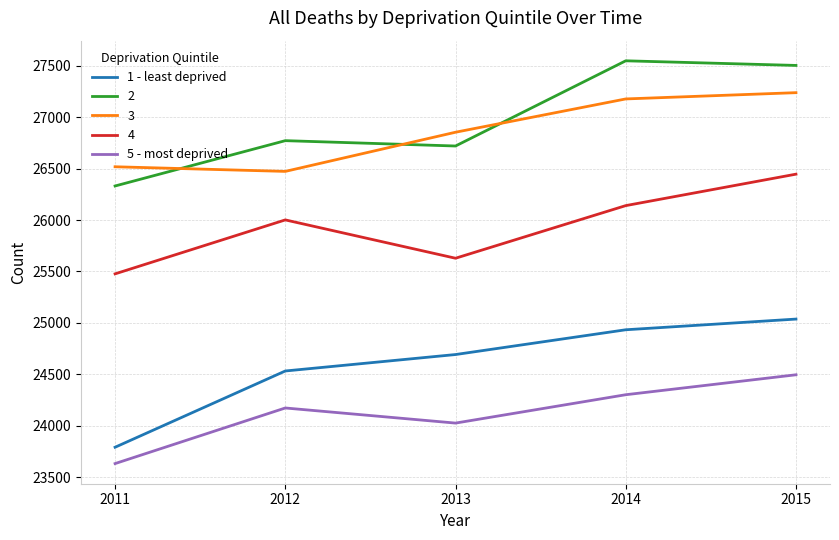

Rank the series at 2015 from highest to lowest value.

2, 3, 4, 1 - least deprived, 5 - most deprived